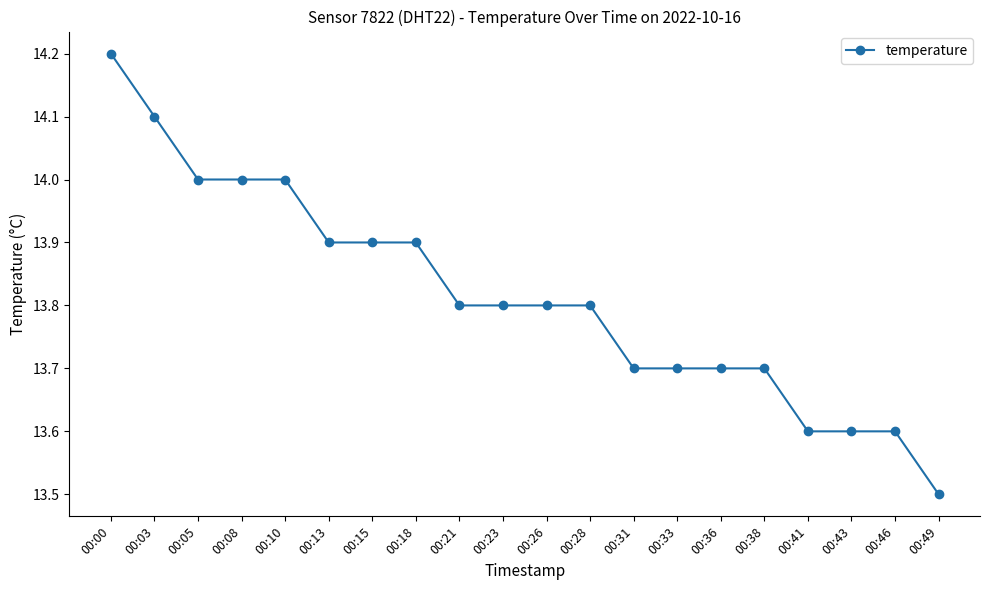

What is the minimum value shown in the chart?

13.5